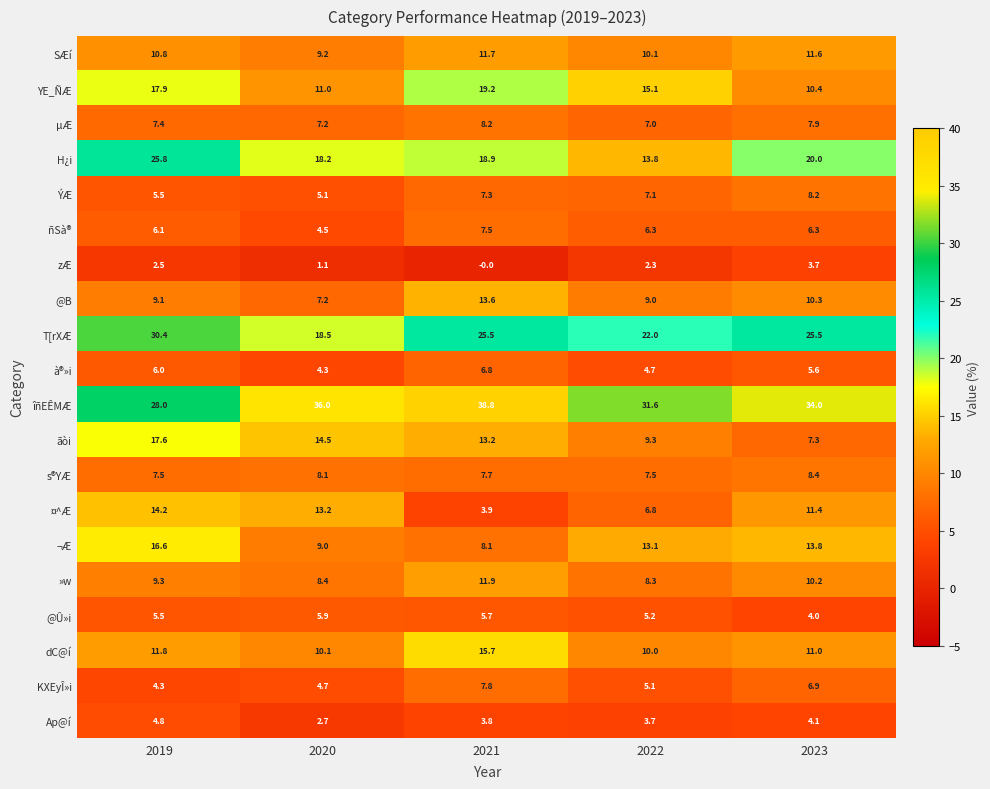

What is the total value across all series at 2023?

220.6